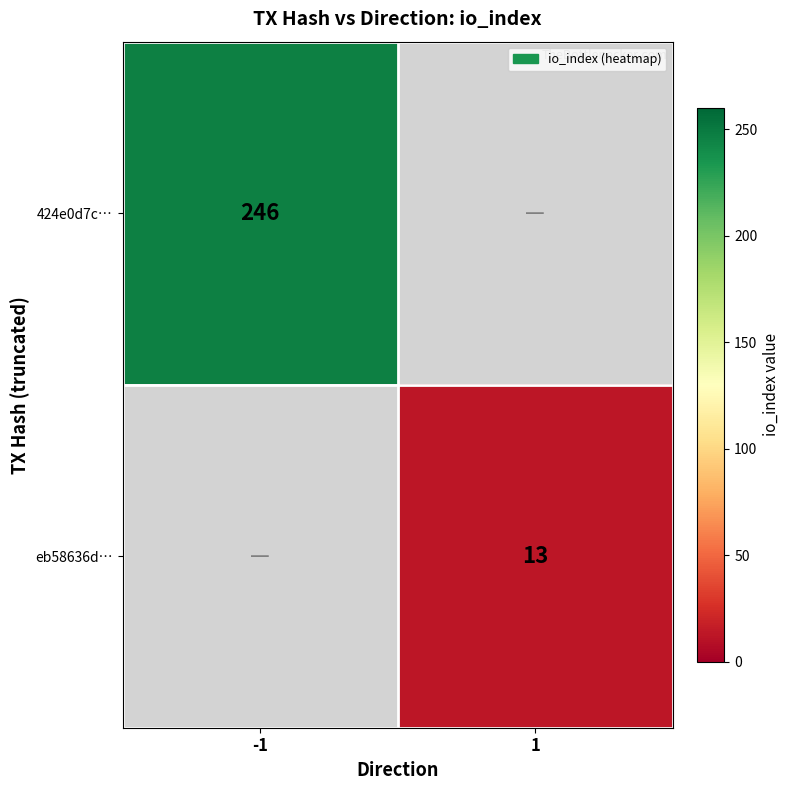

Is it true that eb58636d… equals 5 at 1?

False